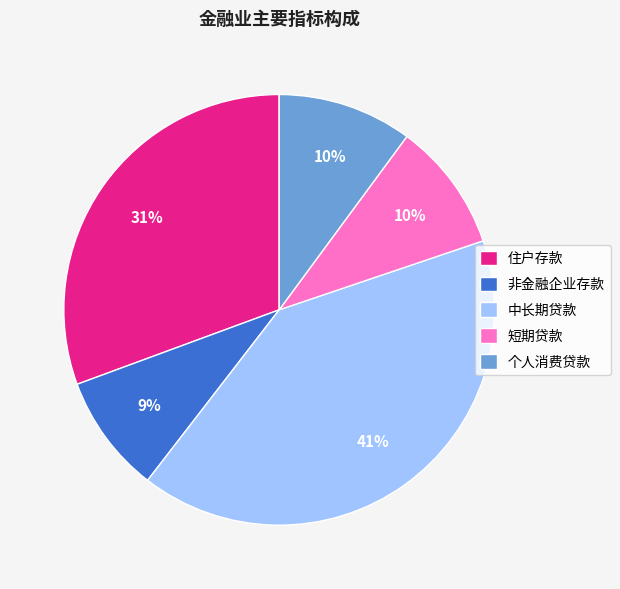

Do 个人消费贷款 and 中长期贷款 together represent more than half of the pie?

Yes